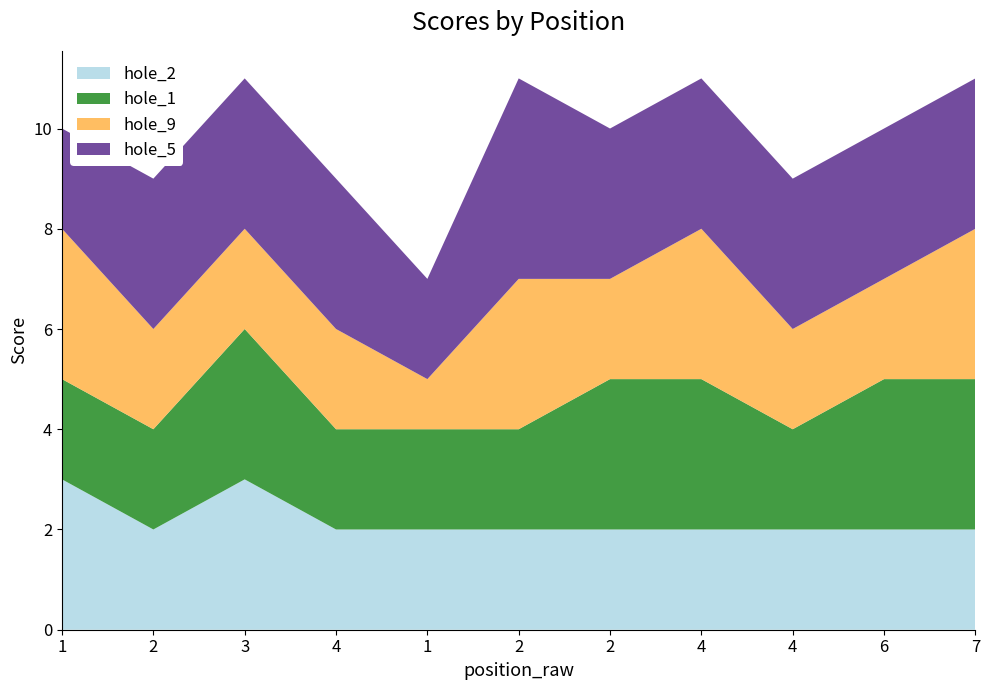

What are all the series names shown in the legend?

hole_2, hole_1, hole_9, hole_5